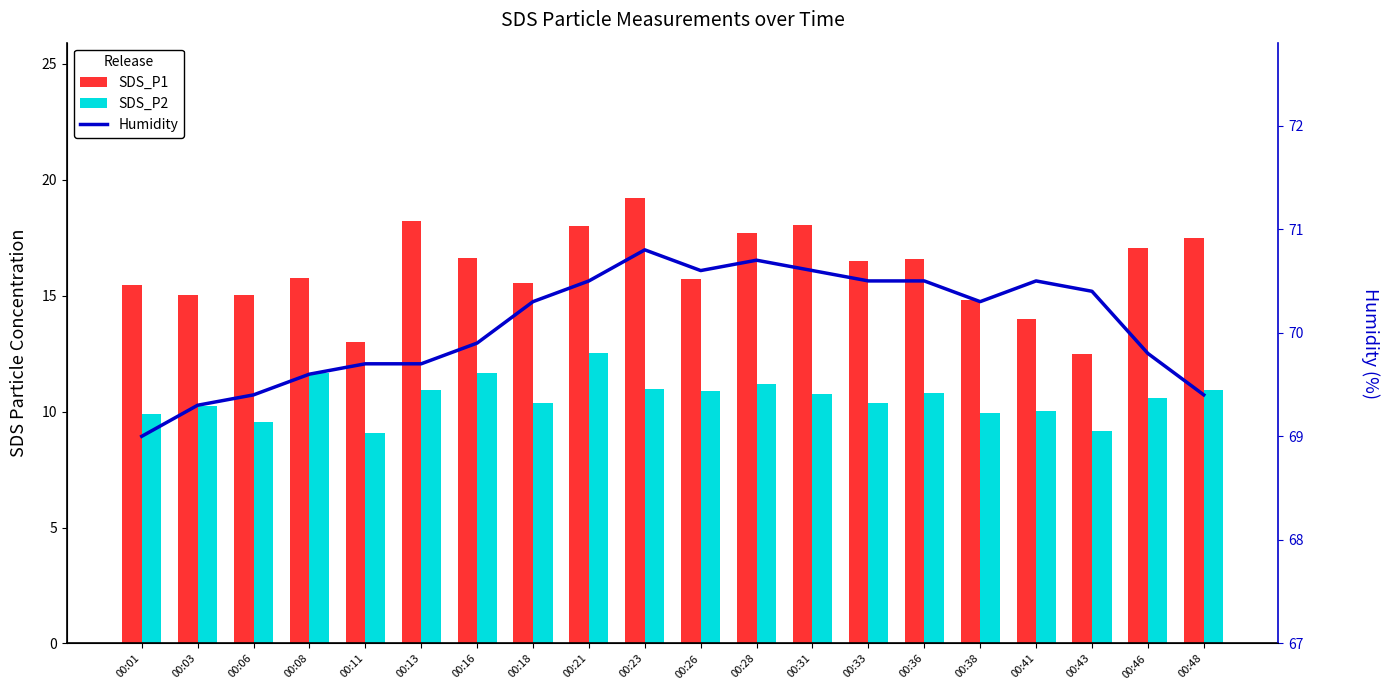

Is it true that Humidity equals 34.6 at 00:18?

False